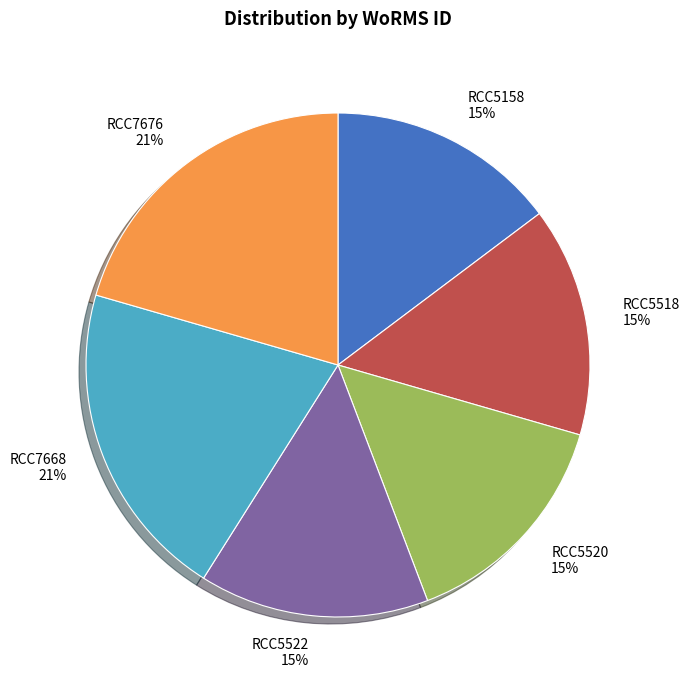

Count the number of slices in the pie.

6